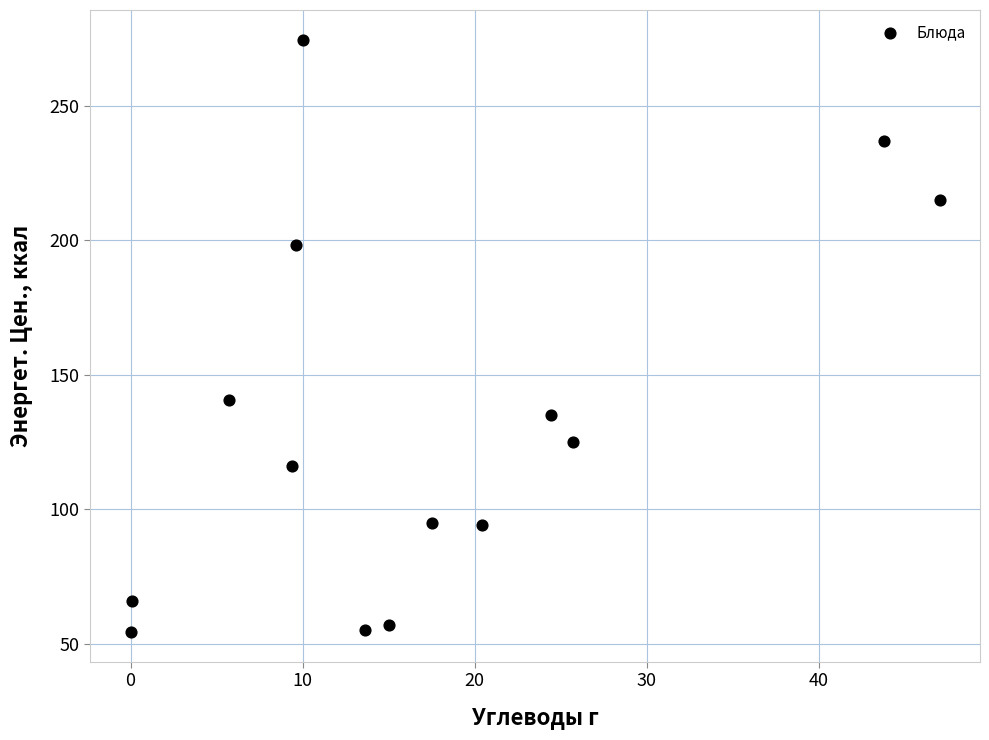

What Y value in the scatter plot is closest to 164?

140.7